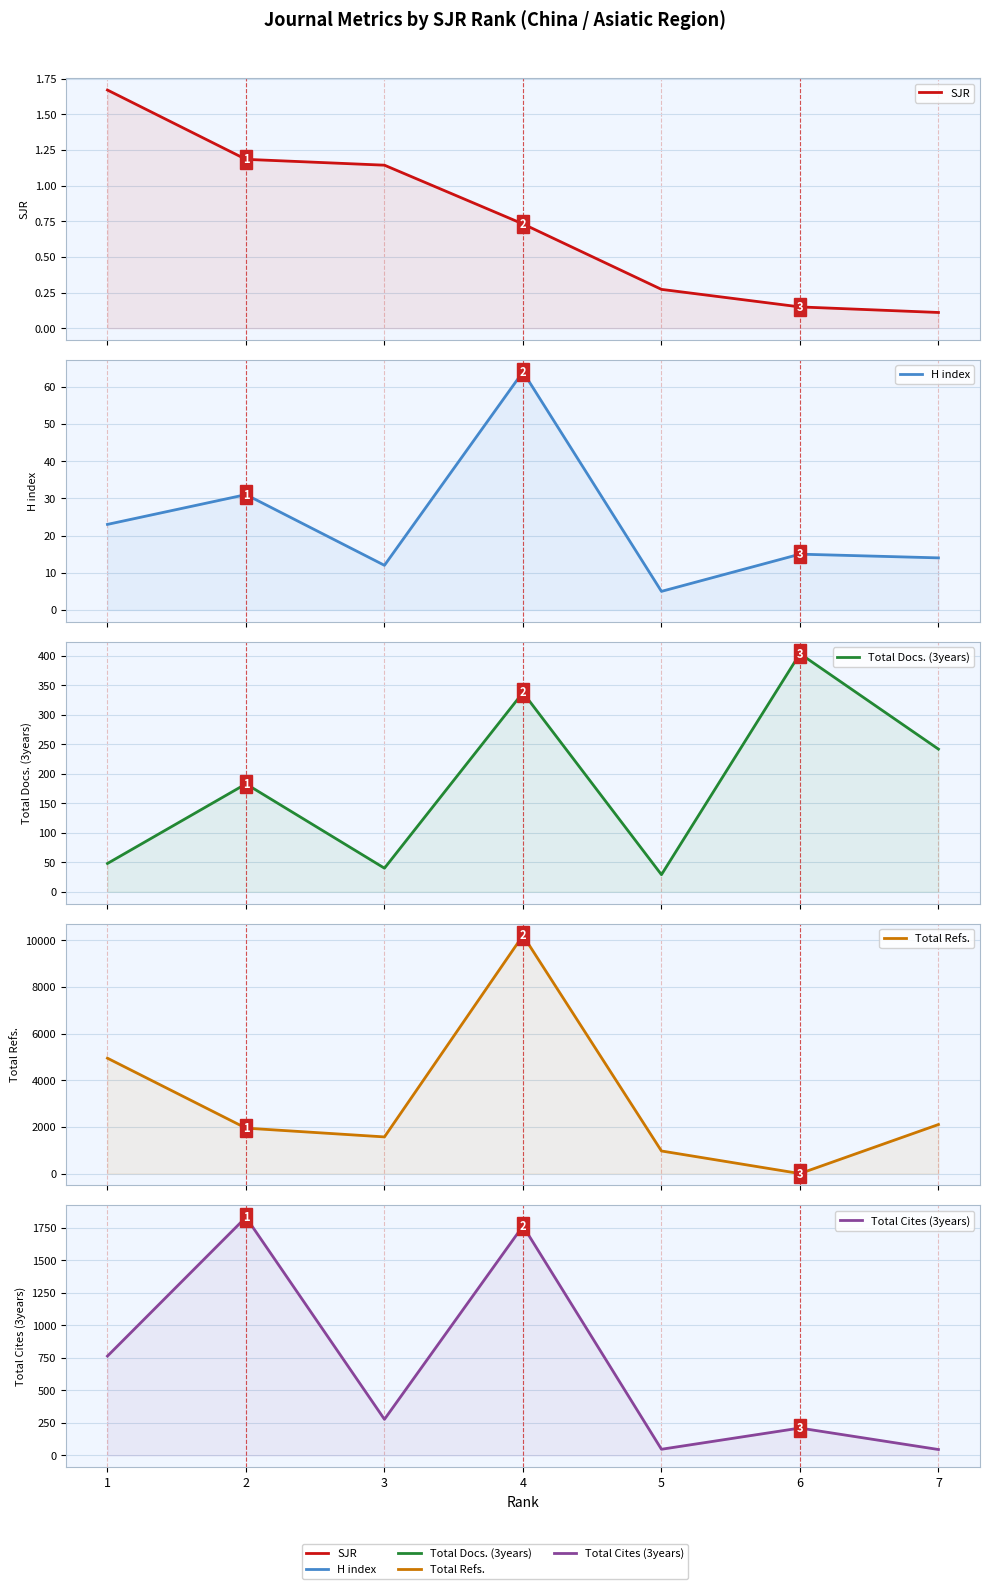

How many values in the H index series exceed 15?

3